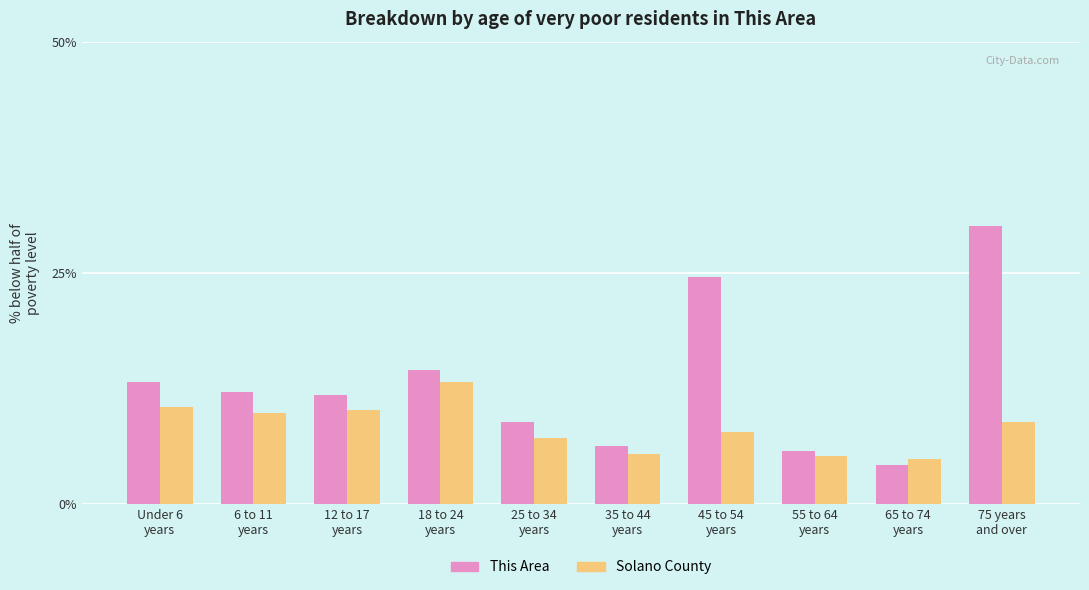

True or false: Solano County has a value of 4.8 at 65 to 74
years.

True